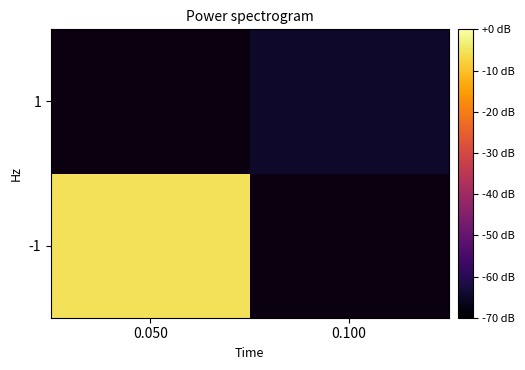

The value of 1 at 0.100 is 3.0. True or false?

True